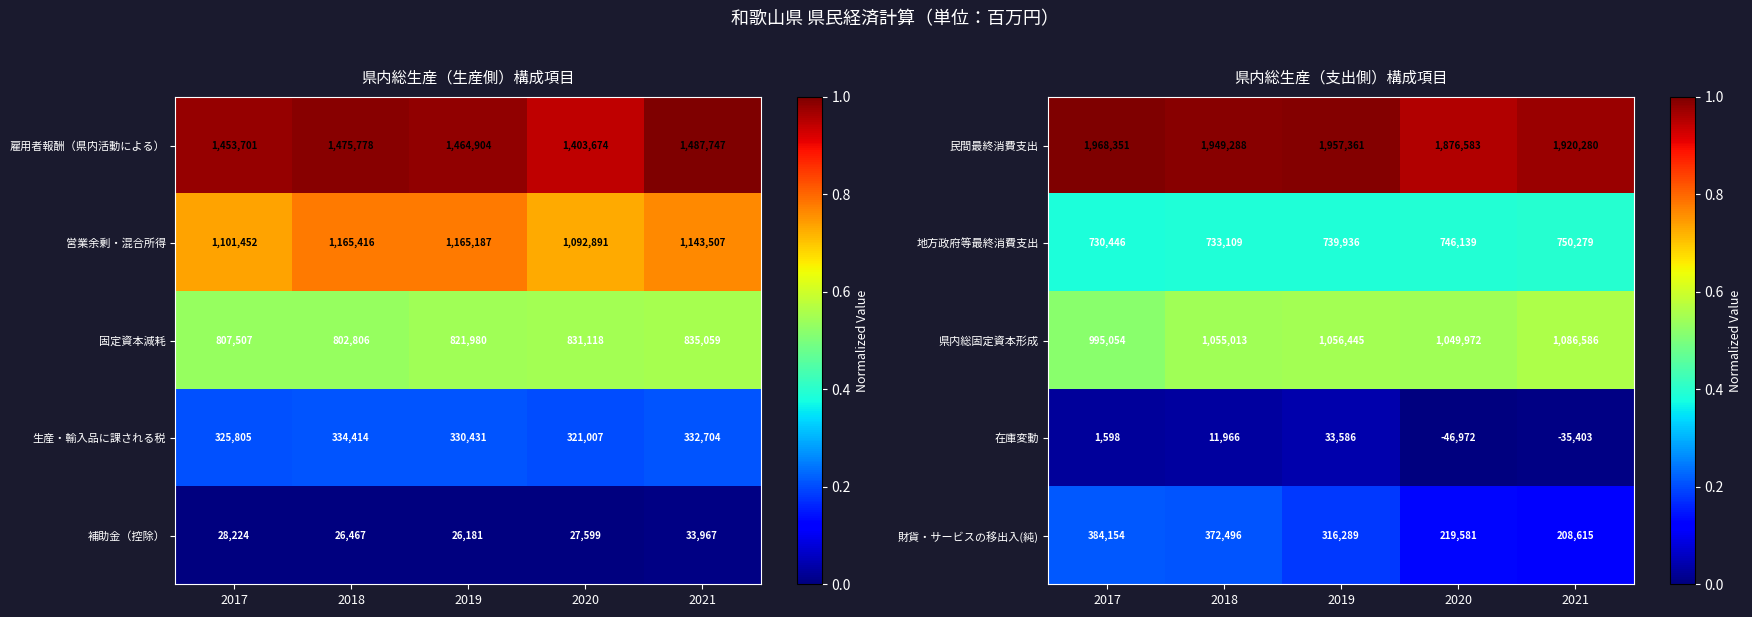

Which label corresponds to the smallest value in the chart?

2020